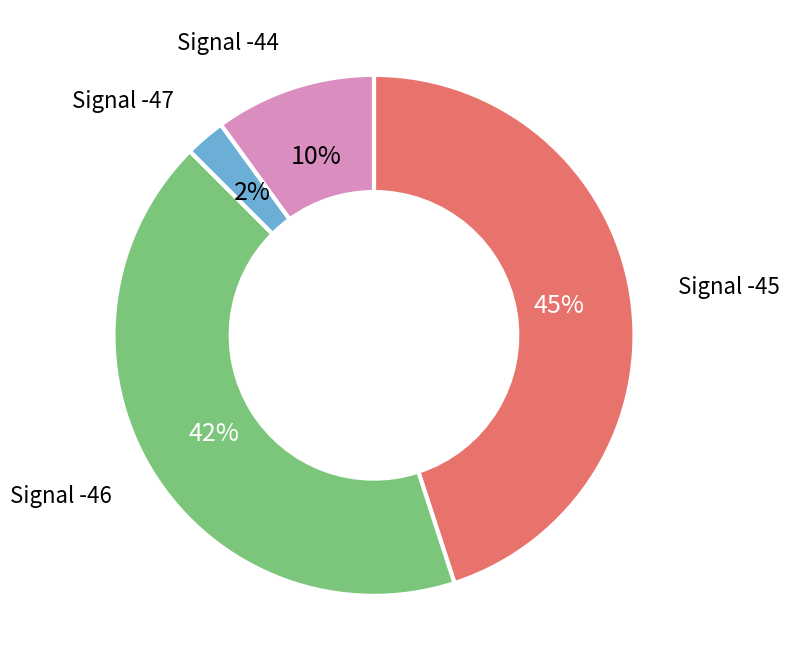

To the nearest percent, what is the difference between the largest and smallest slice percentages?

43%